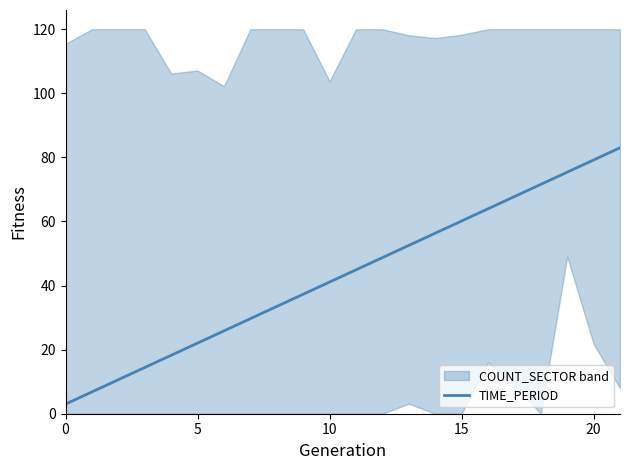

True or false: the data shows 54.4 at 10.

False